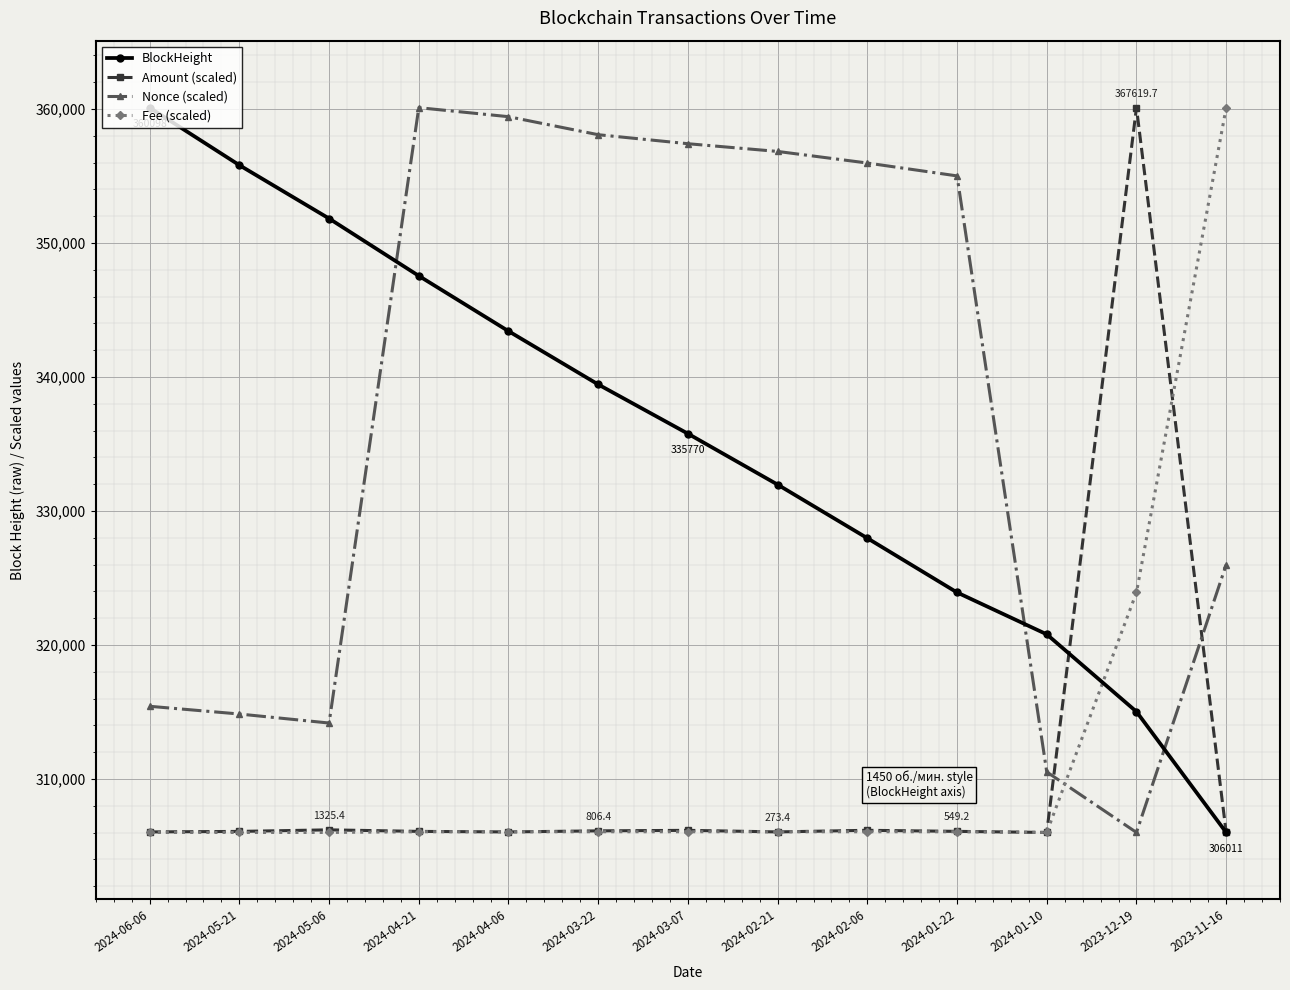

Between which two adjacent categories do Nonce (scaled) and Amount (scaled) first intersect?

2024-01-10 and 2023-12-19